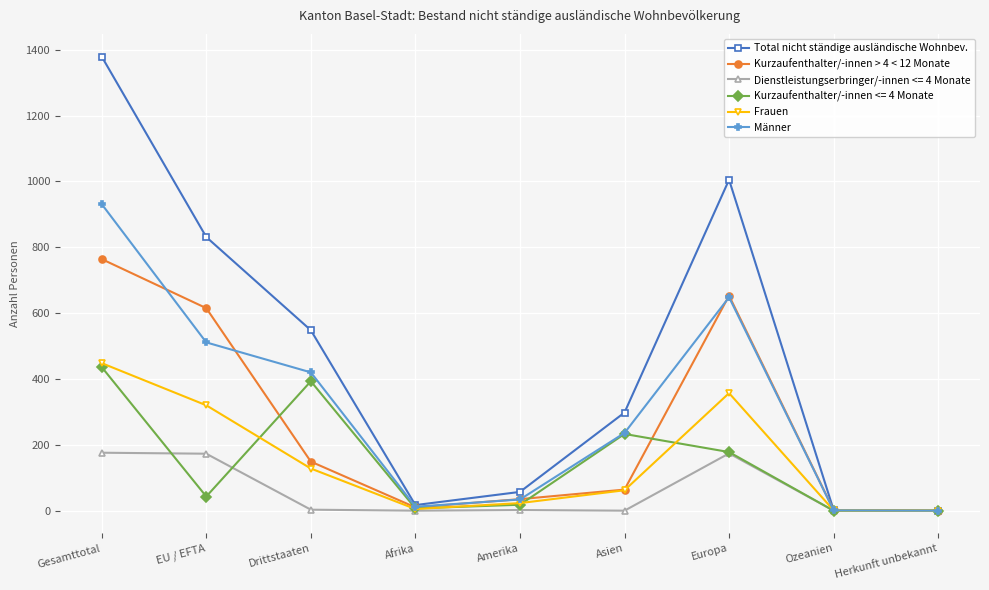

True or false: Total nicht ständige ausländische Wohnbev. has a value of 600 at Gesamttotal.

False